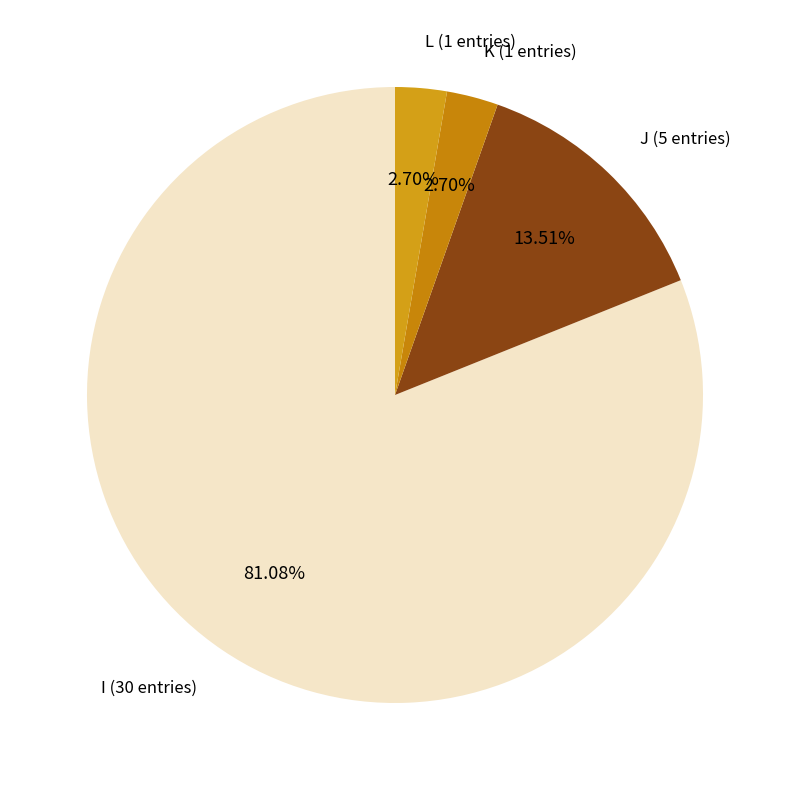

Count the number of slices in the pie.

4